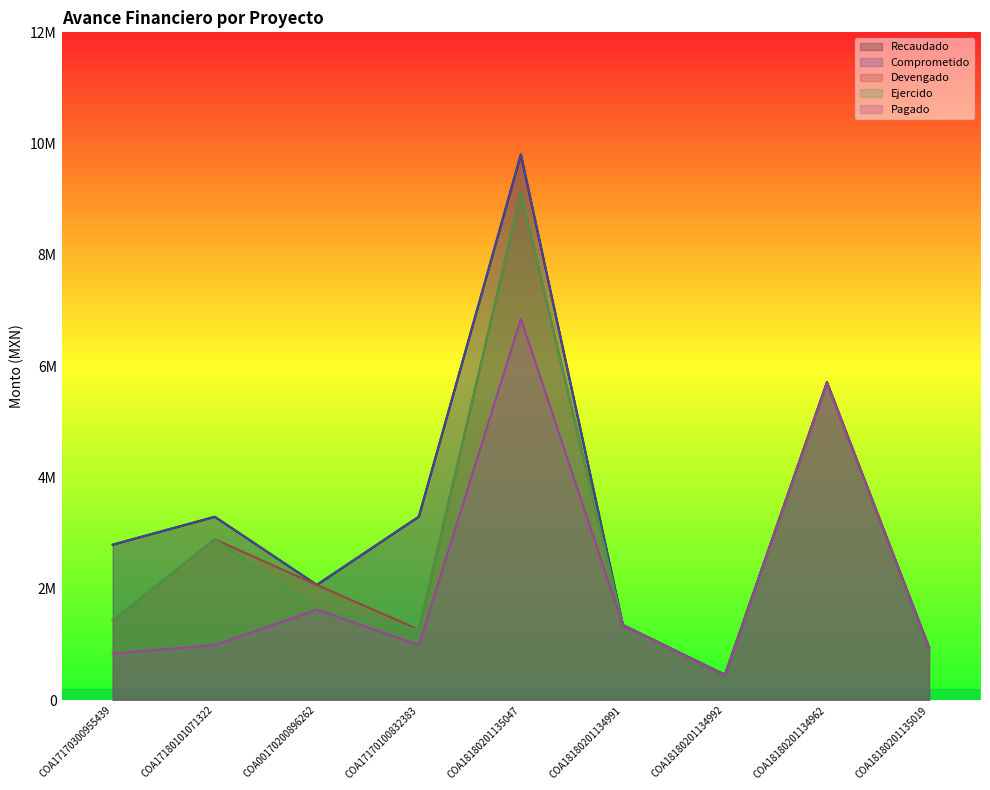

True or false: Recaudado has more than 0 interior local peaks.

True